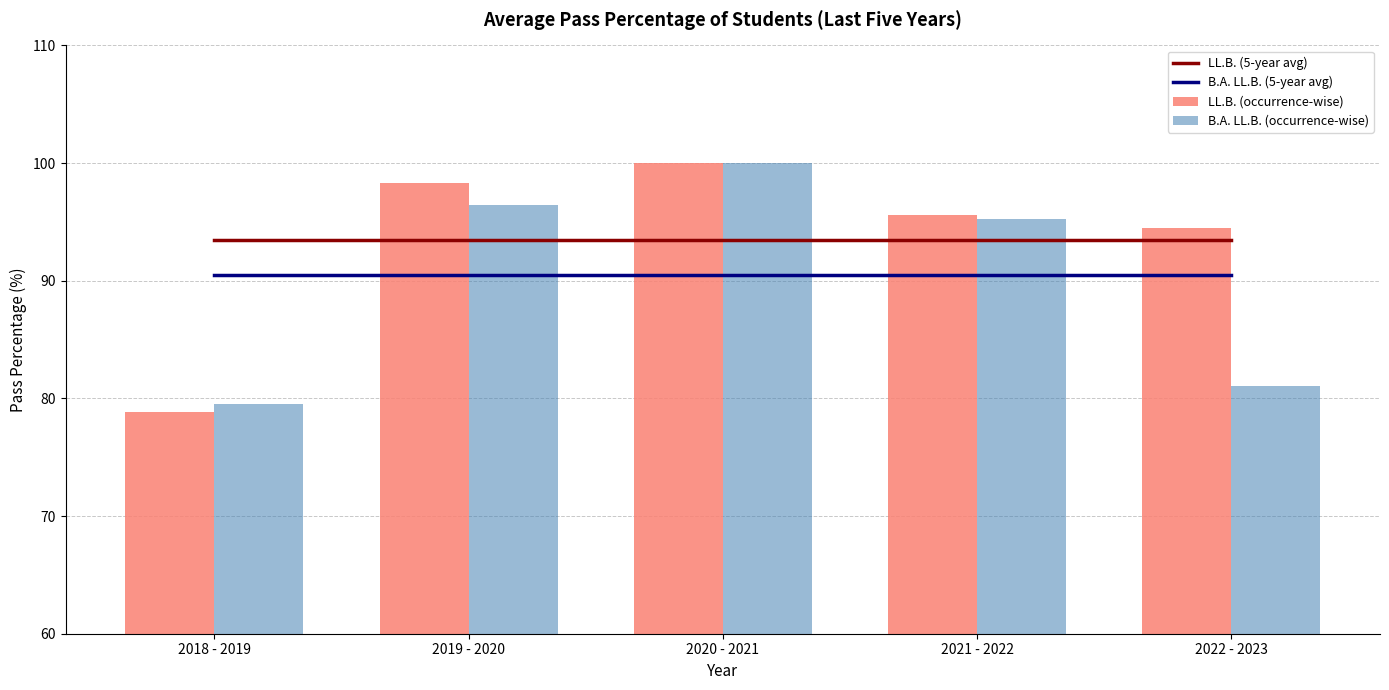

Which has a higher value, 2018 - 2019 or 2021 - 2022?

2018 - 2019